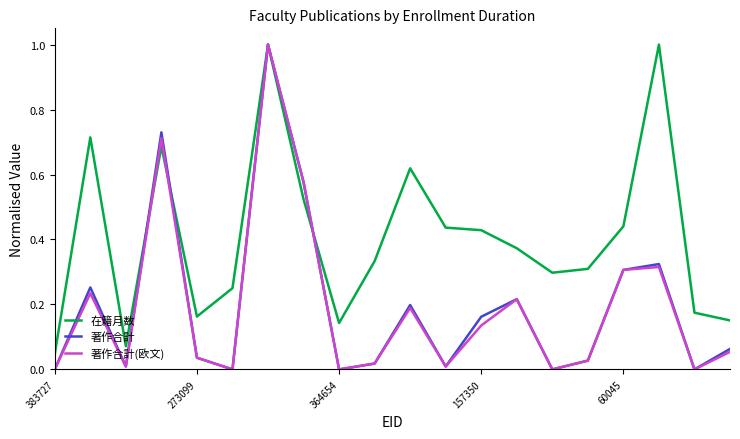

Which series has the largest total across all categories?

在籍月数